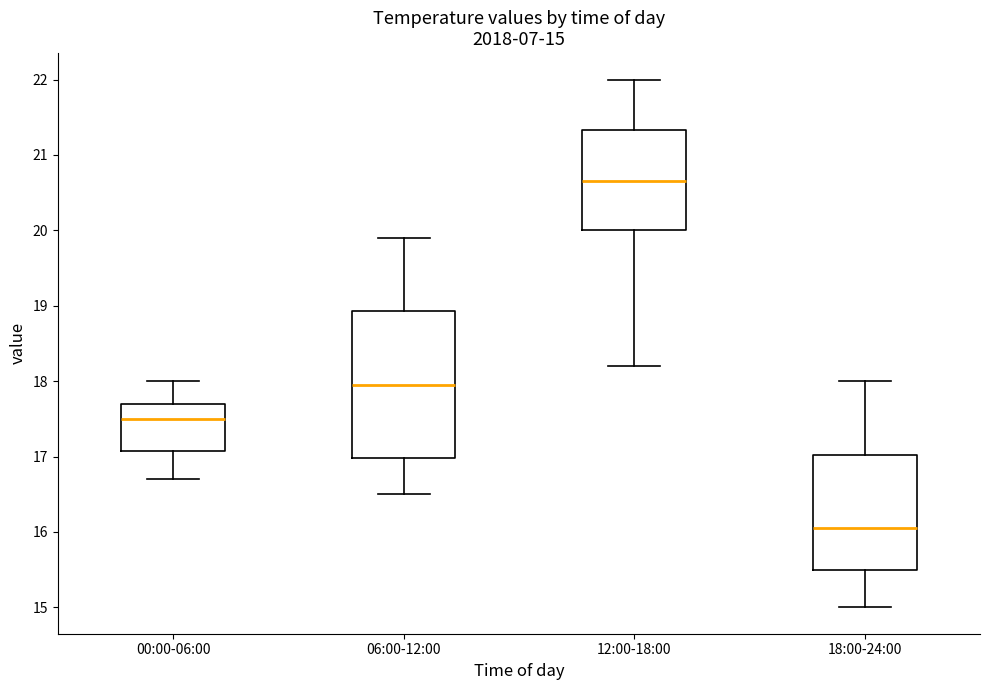

Which box's median line is the lowest?

18:00-24:00